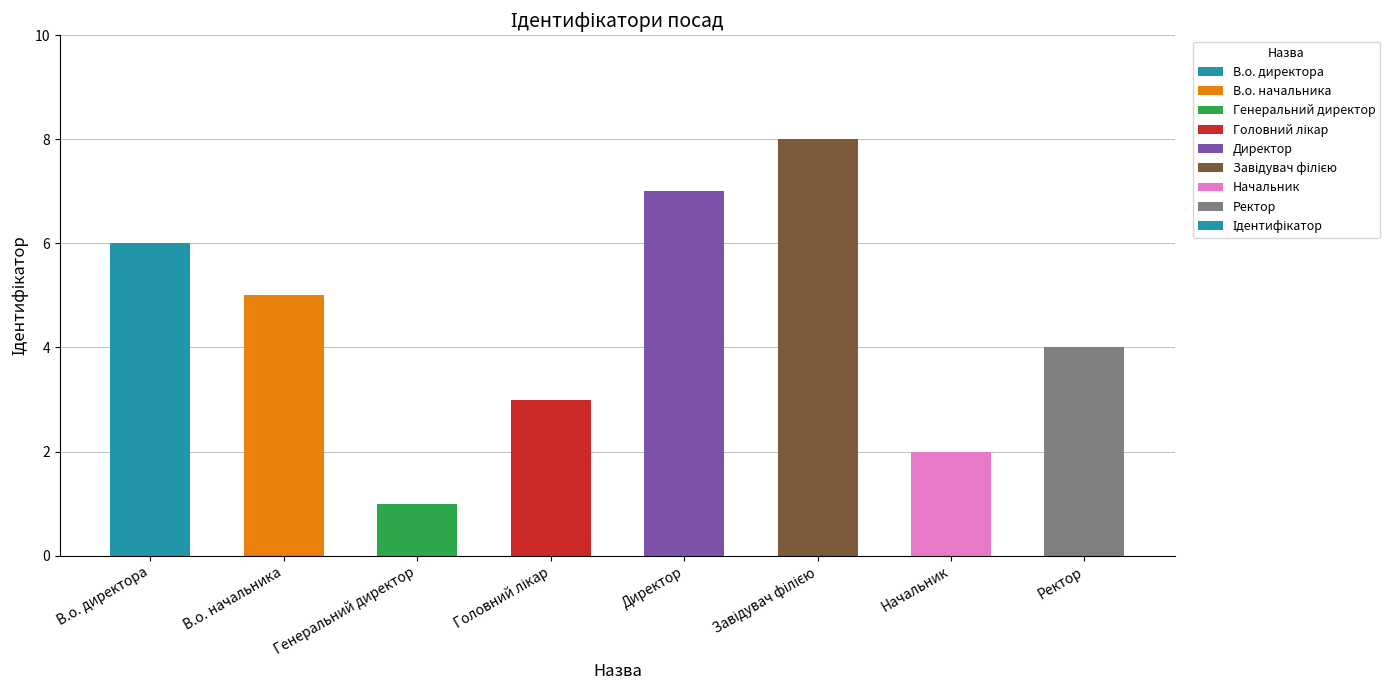

Where does the data first go above 5?

В.о. директора